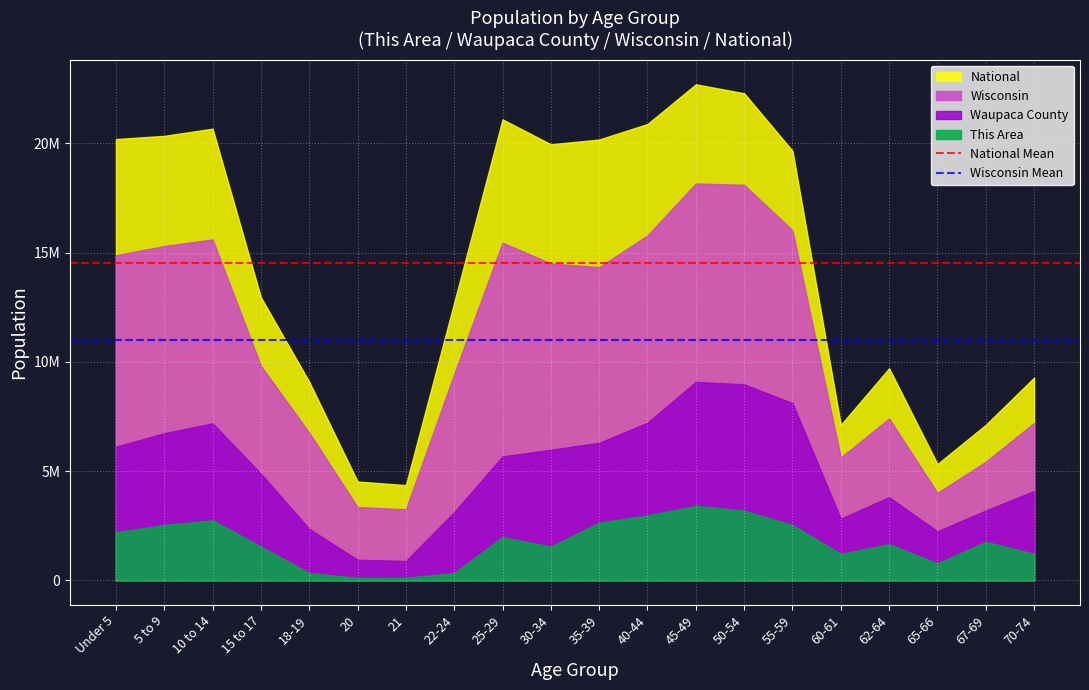

Where is National Mean nearest to the value 14509549?

Under 5